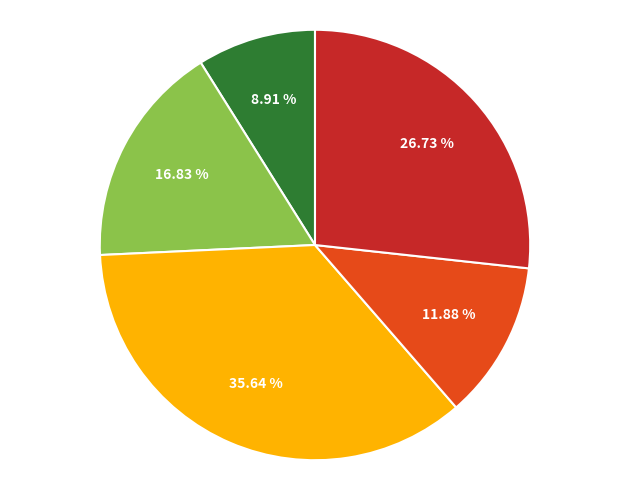

Does any single category account for the majority?

No